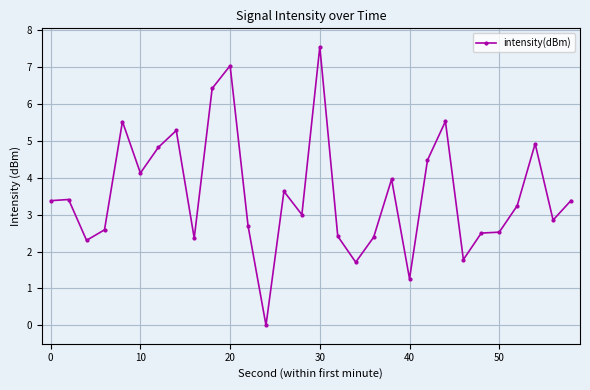

Reading left to right, what are all the values shown in this chart?

3.4	3.4	2.3	2.6	5.5	4.1	4.8	5.3	2.4	6.4	7.0	2.7	0.0	3.6	3.0	7.6	2.4	1.7	2.4	4.0	1.3	4.5	5.5	1.8	2.5	2.5	3.2	4.9	2.9	3.4